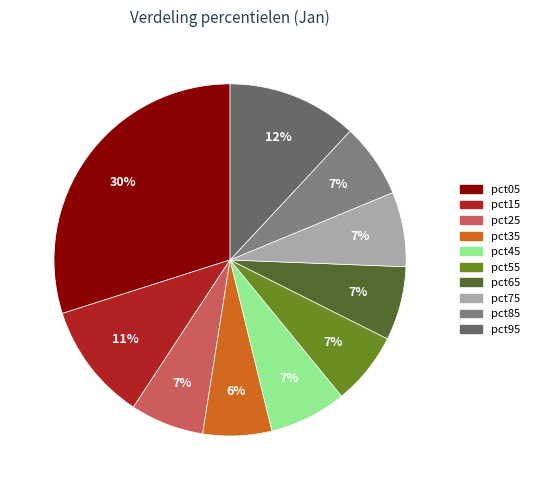

Between pct95 and pct55, which is larger?

pct95